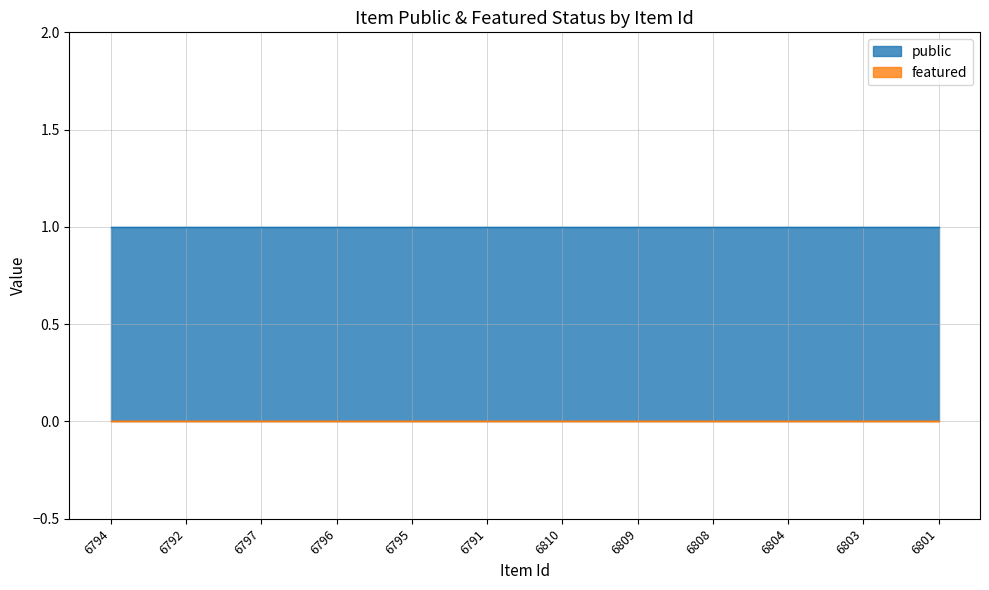

Reading right to left, transcribe all the data shown in this chart.

public: 6801=1	6803=1	6804=1	6808=1	6809=1	6810=1	6791=1	6795=1	6796=1	6797=1	6792=1	6794=1
featured: 6801=0	6803=0	6804=0	6808=0	6809=0	6810=0	6791=0	6795=0	6796=0	6797=0	6792=0	6794=0